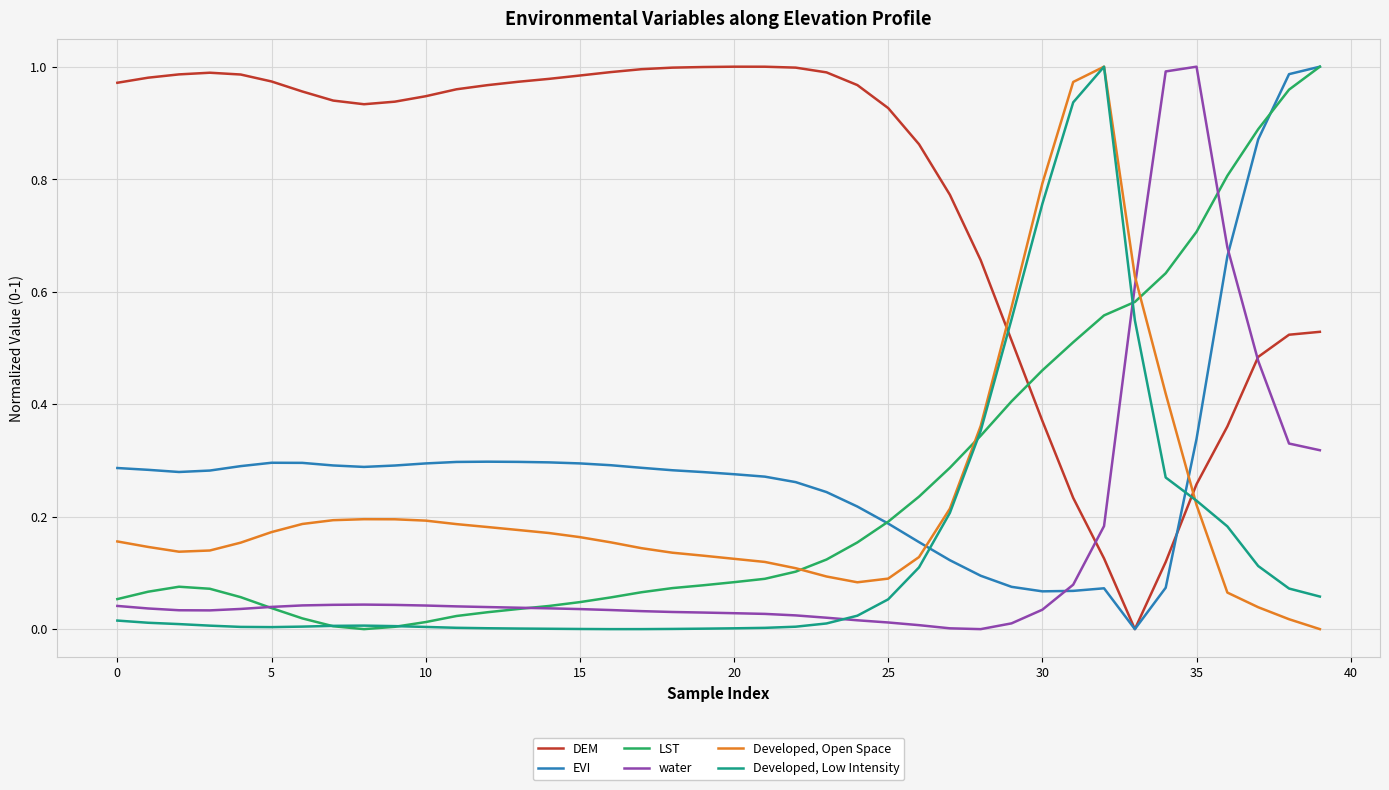

Which series has the largest total across all categories?

DEM